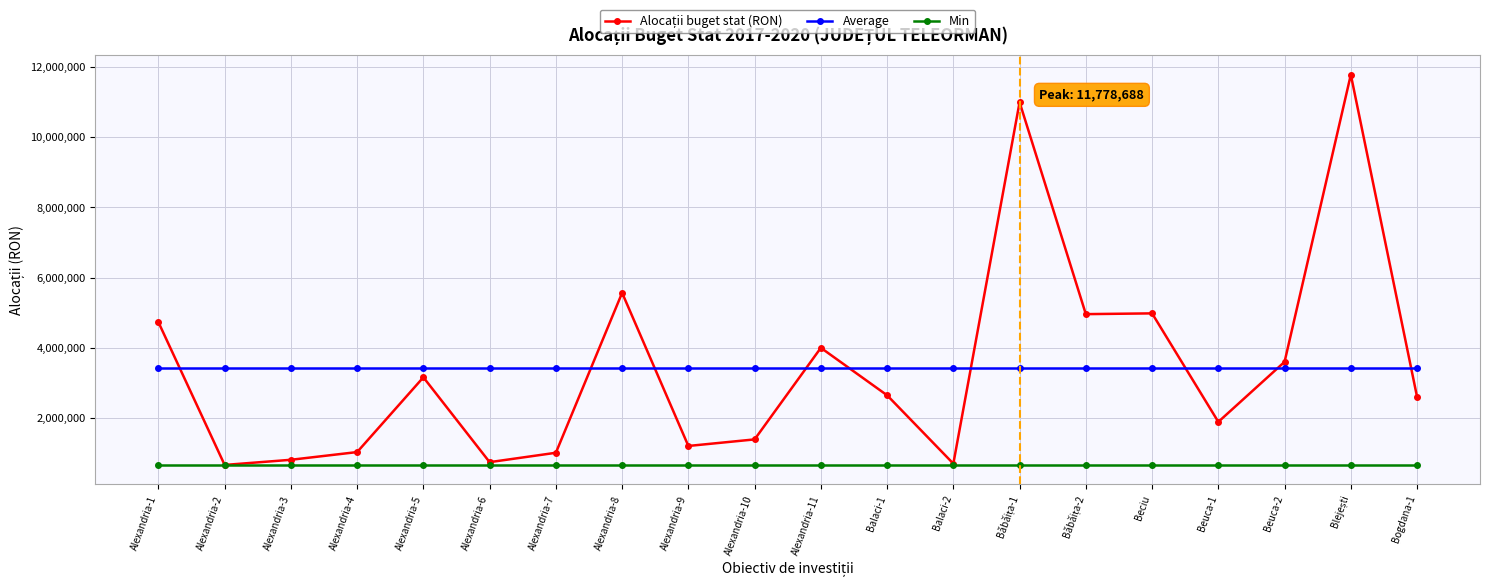

What is the spread (max minus min) of values at Alexandria-6?

2758205.4